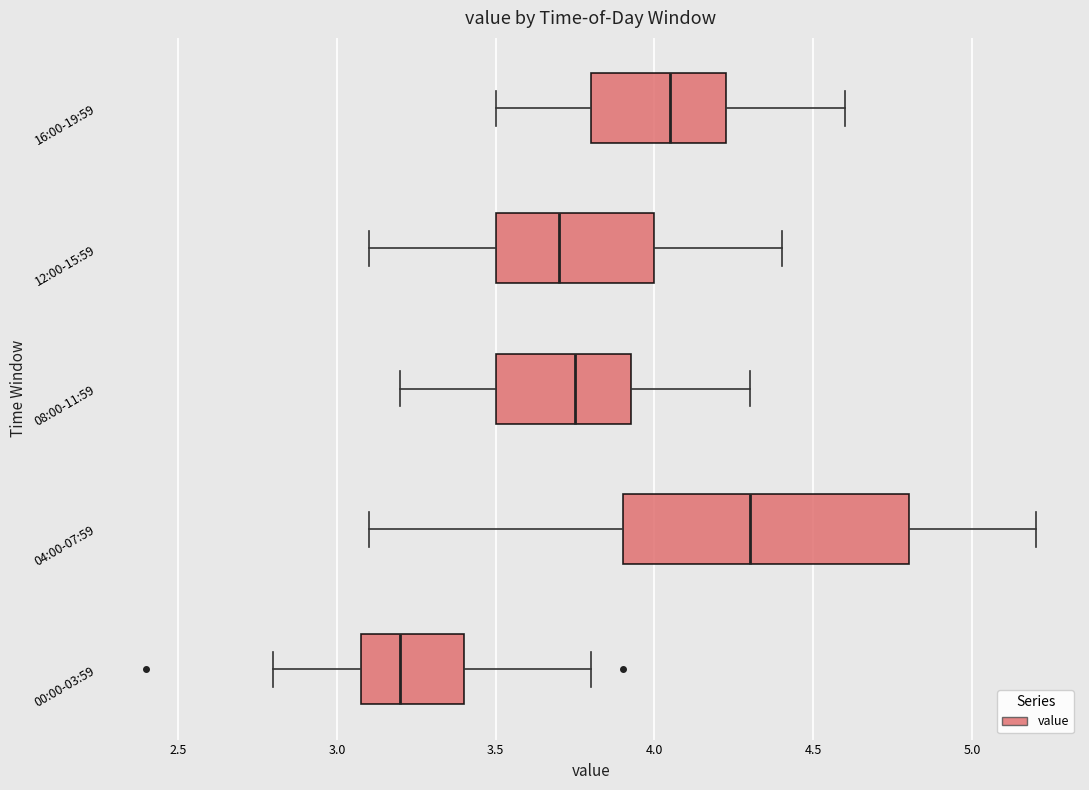

Reading bottom to top, transcribe this box plot: for each box, give where its median line is, the range the box spans, and where its two whiskers end, as read against the x-axis. The values are not printed on the chart, so give them approximately, as read against the axis.

00:00-03:59: median 3.20, box 3.10 to 3.40, whiskers 2.80 to 3.80
04:00-07:59: median 4.30, box 3.90 to 4.80, whiskers 3.10 to 5.20
08:00-11:59: median 3.75, box 3.50 to 3.95, whiskers 3.20 to 4.30
12:00-15:59: median 3.70, box 3.50 to 4.00, whiskers 3.10 to 4.40
16:00-19:59: median 4.05, box 3.80 to 4.25, whiskers 3.50 to 4.60